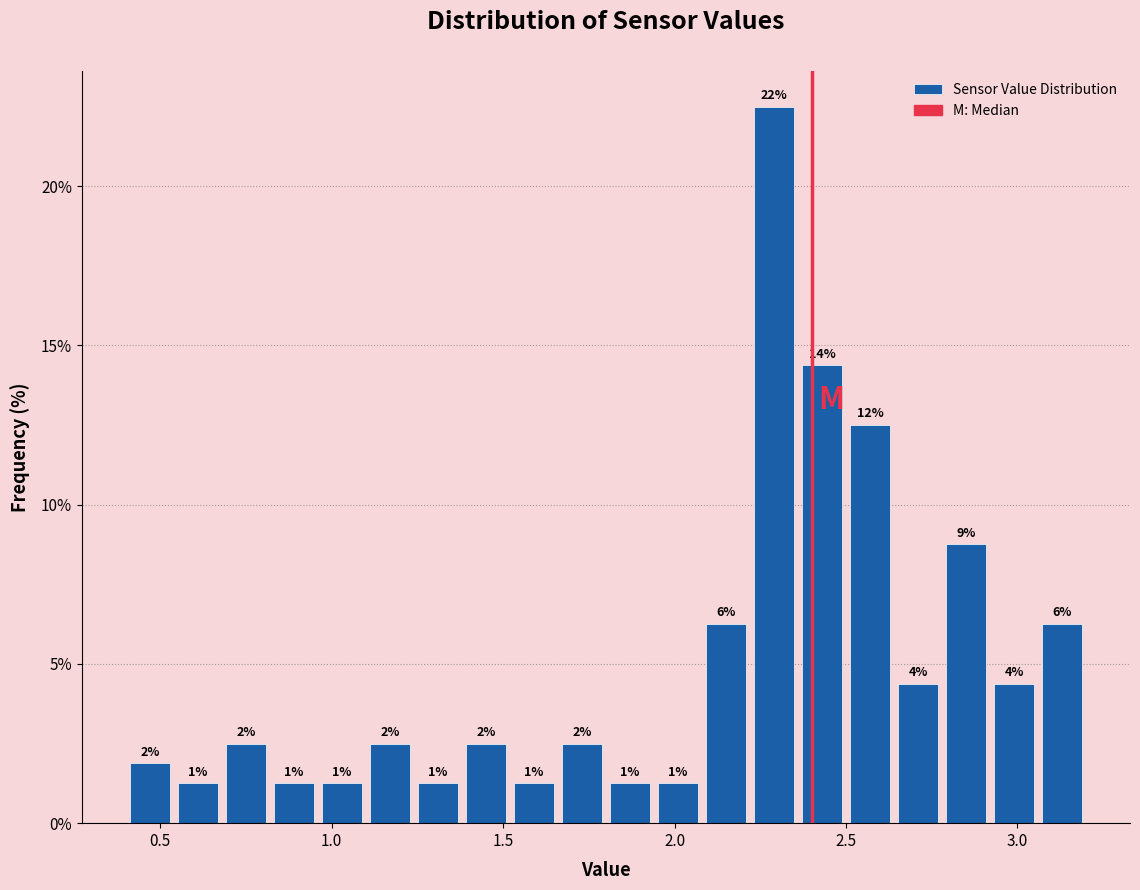

Around what value on the x-axis is the tallest bar? Give the approximate position of its centre, as read against the axis.

2.30